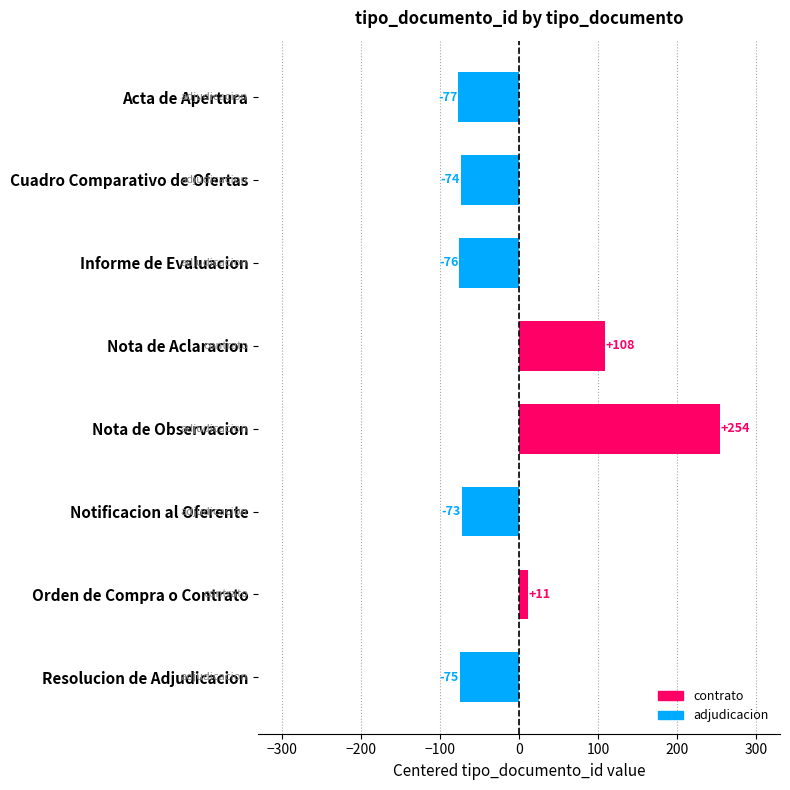

Is it true that the value at Informe de Evaluacion is -75.8?

True